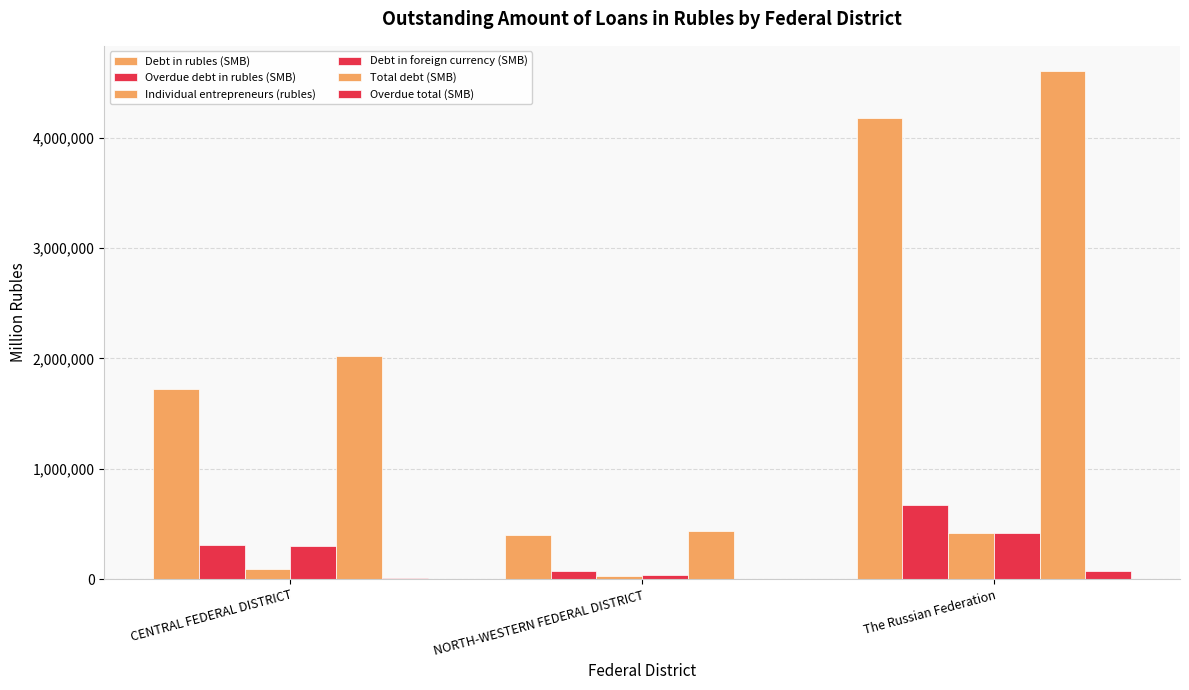

Are the bars grouped side by side (vs. stacked)?

Yes